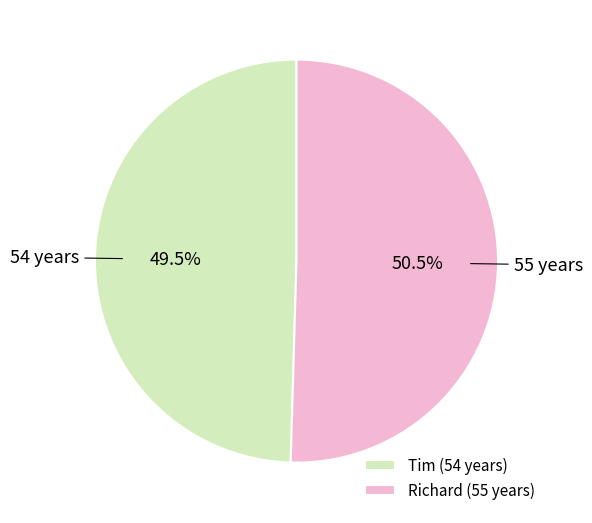

Do Tim and Richard together represent more than half of the pie?

Yes